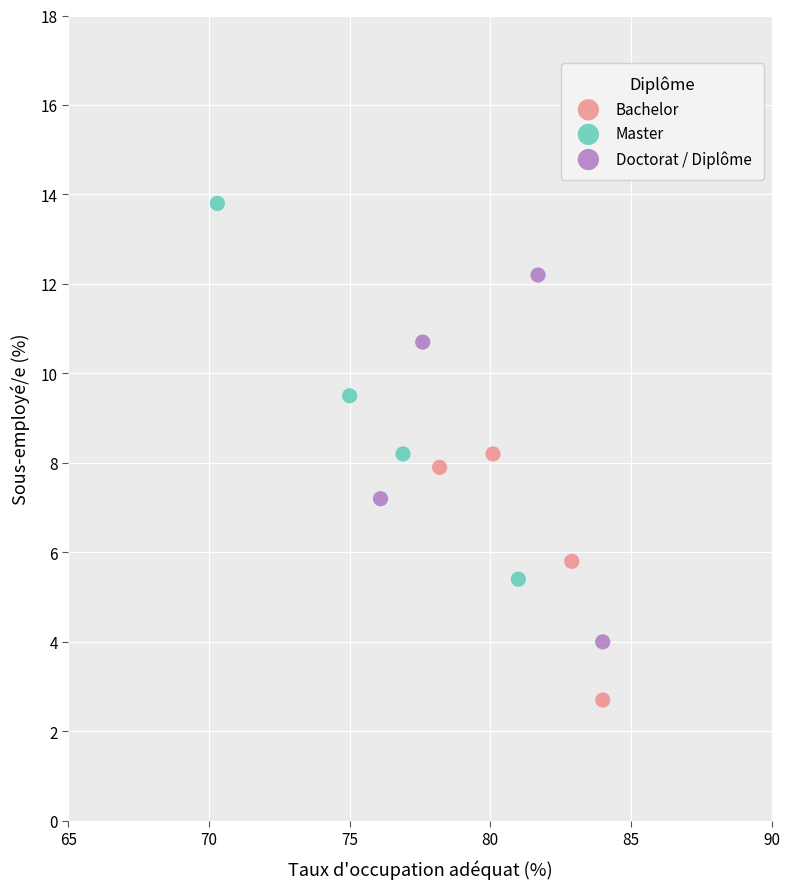

What are all the series names shown in the legend?

Bachelor, Master, Doctorat / Diplôme